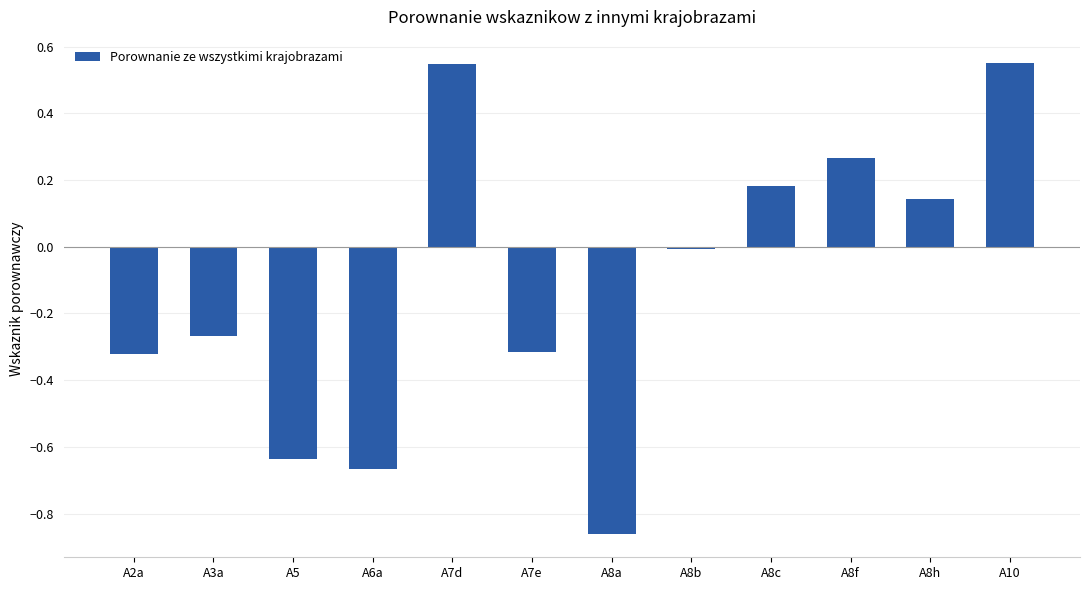

What is the difference between the maximum and minimum values?

1.4